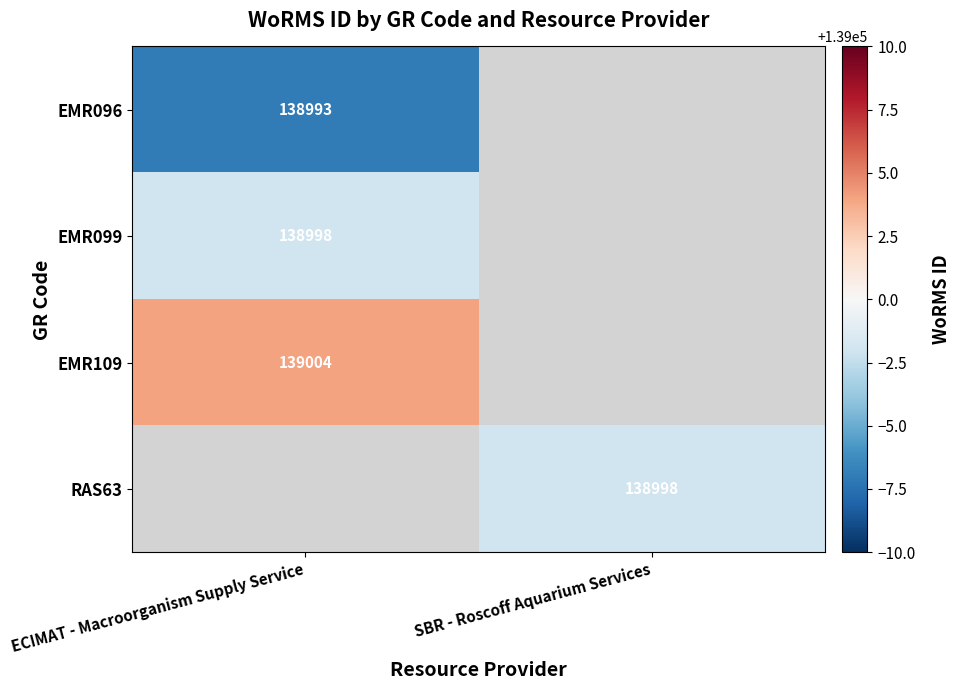

The value of EMR099 at ECIMAT - Macroorganism Supply Service is 193843. True or false?

False